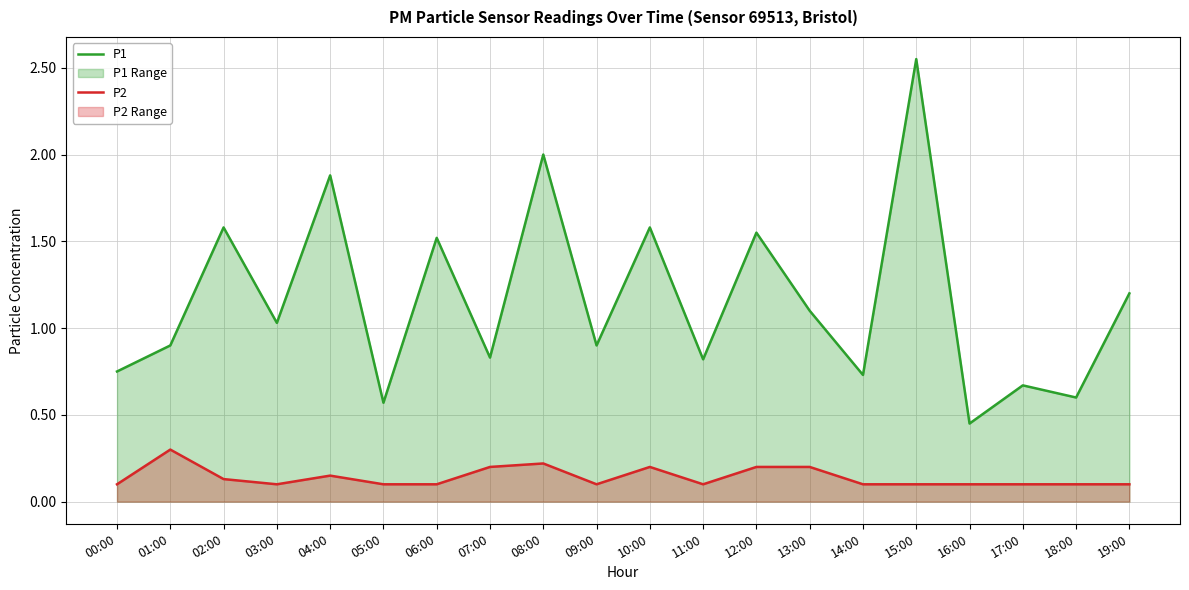

Which label corresponds to the smallest value in the chart?

00:00